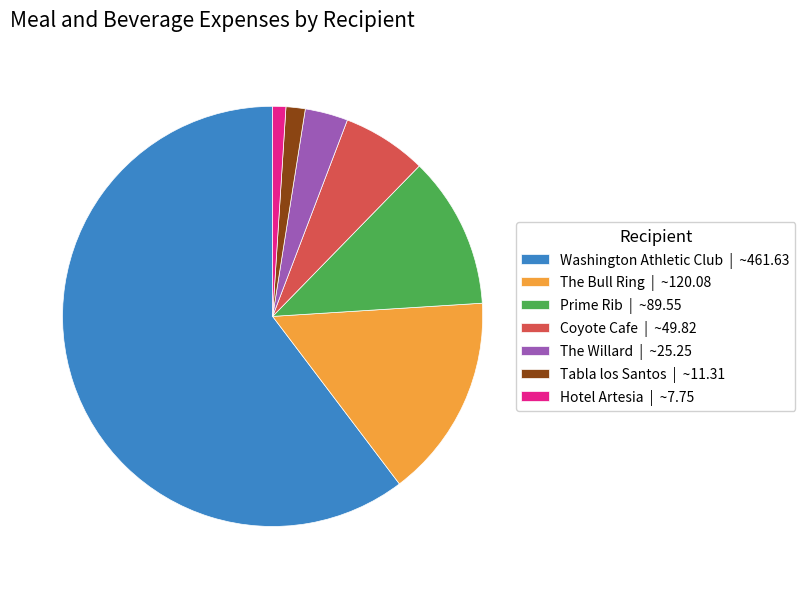

The Coyote Cafe slice represents 17% of the pie. True or false?

False